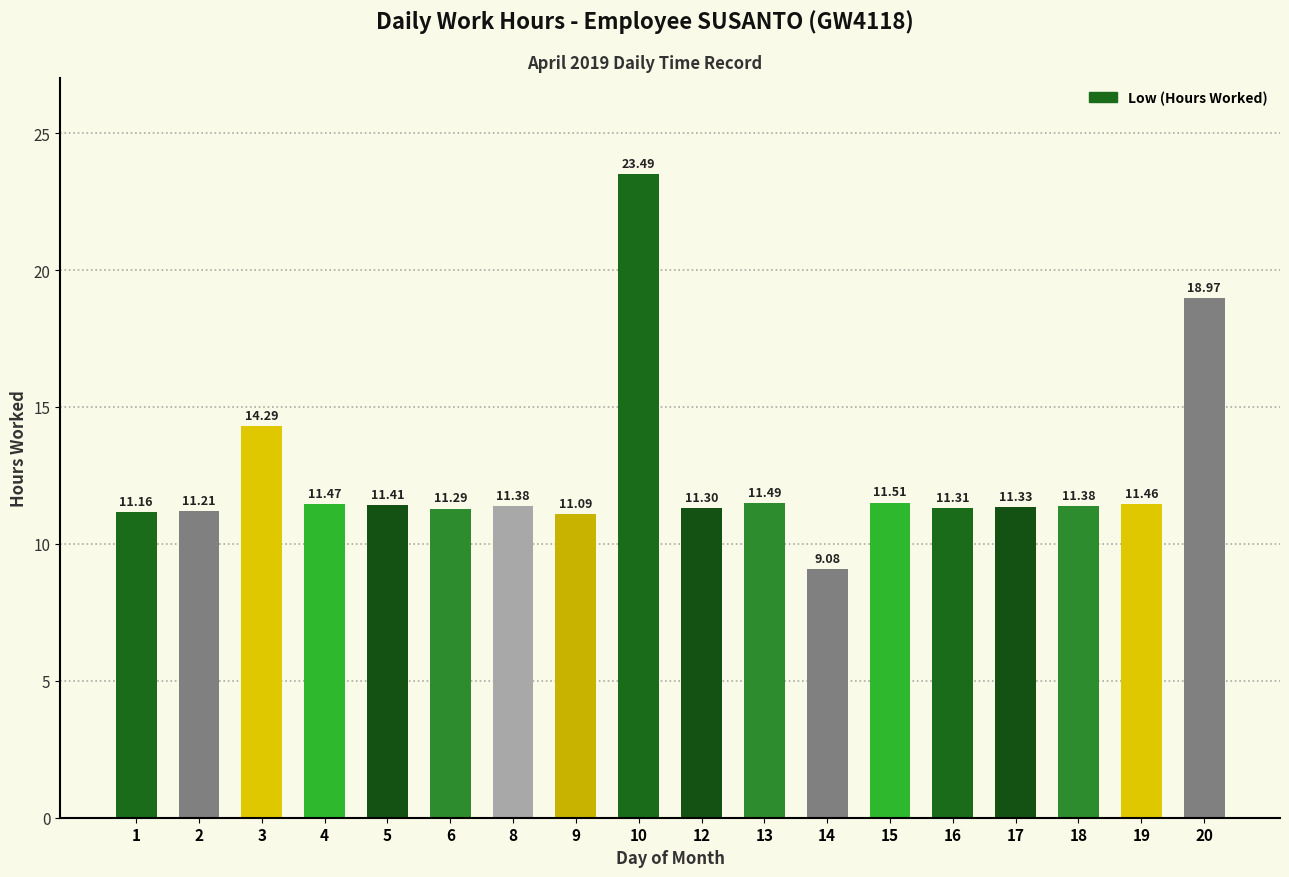

What is the difference between the maximum and minimum values?

14.4